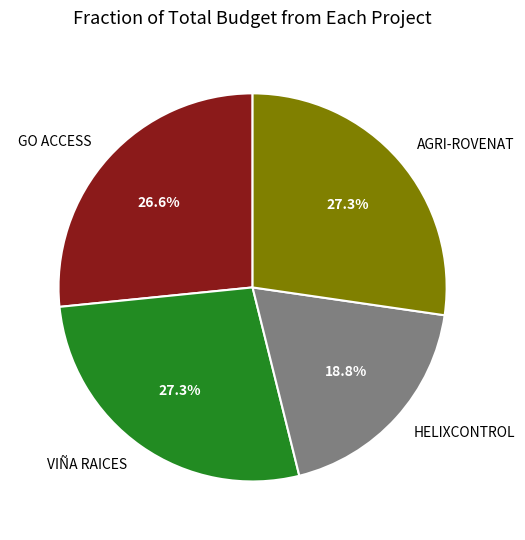

How many segments does this pie chart have?

4